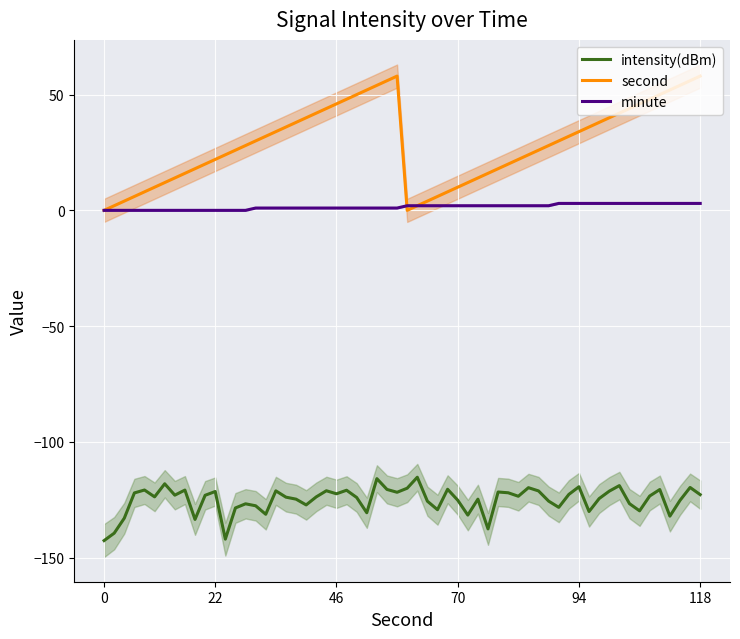

What is the spread (max minus min) of values at 12?

130.1